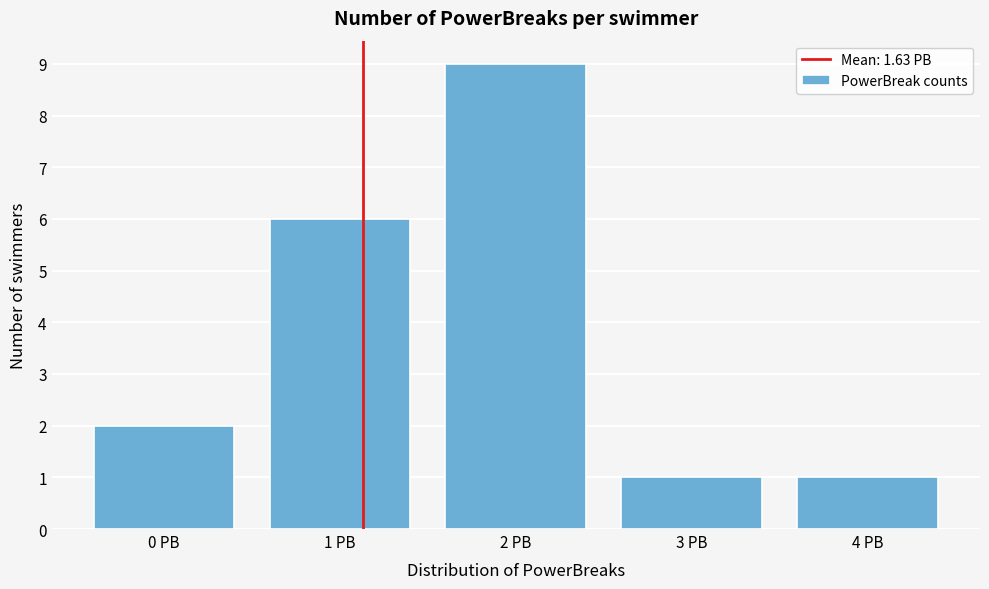

Reading left to right, what are all the values shown in this chart?

0 PB=2	1 PB=6	2 PB=9	3 PB=1	4 PB=1